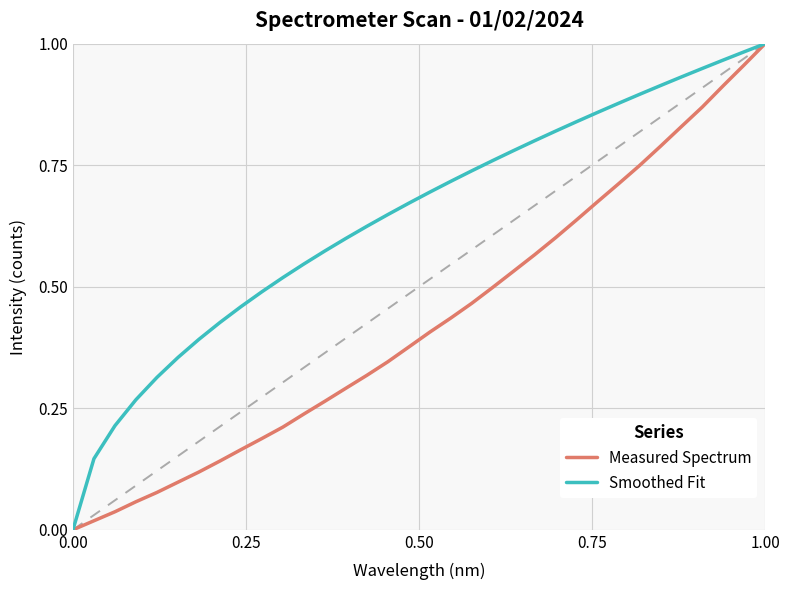

Which series has the largest total across all categories?

Smoothed Fit